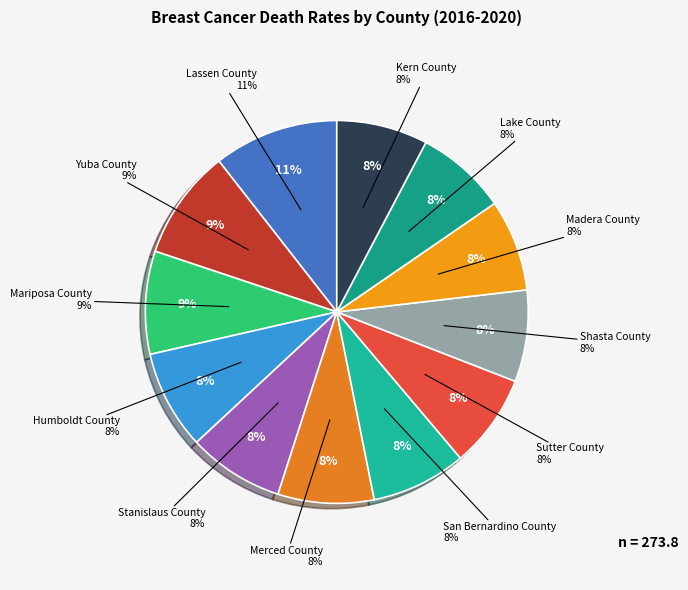

To the nearest percent, what is the difference between the largest and smallest slice percentages?

3%